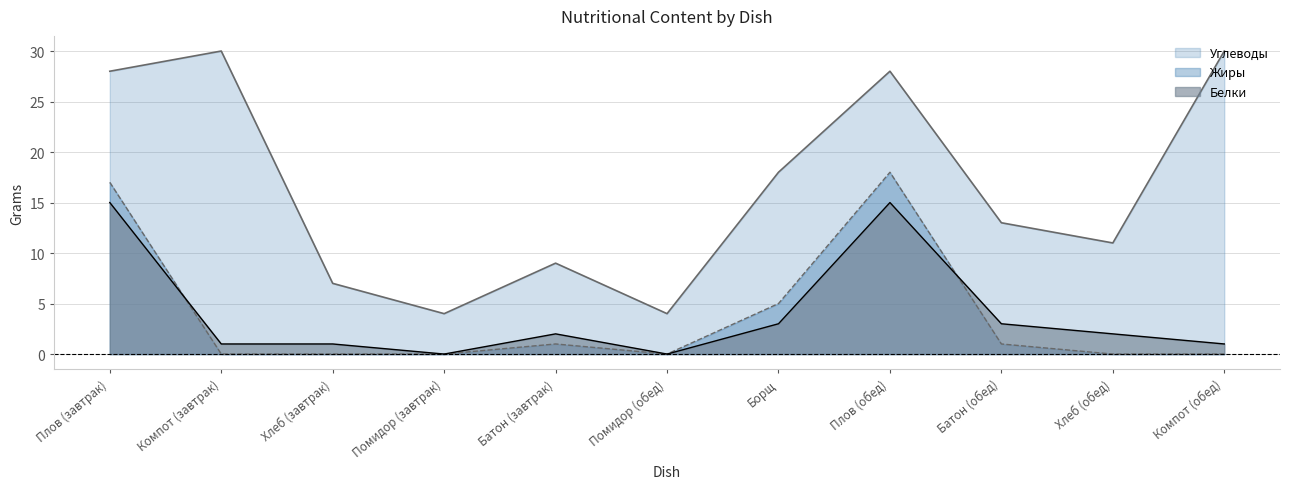

What position from the right is Батон (обед)?

3